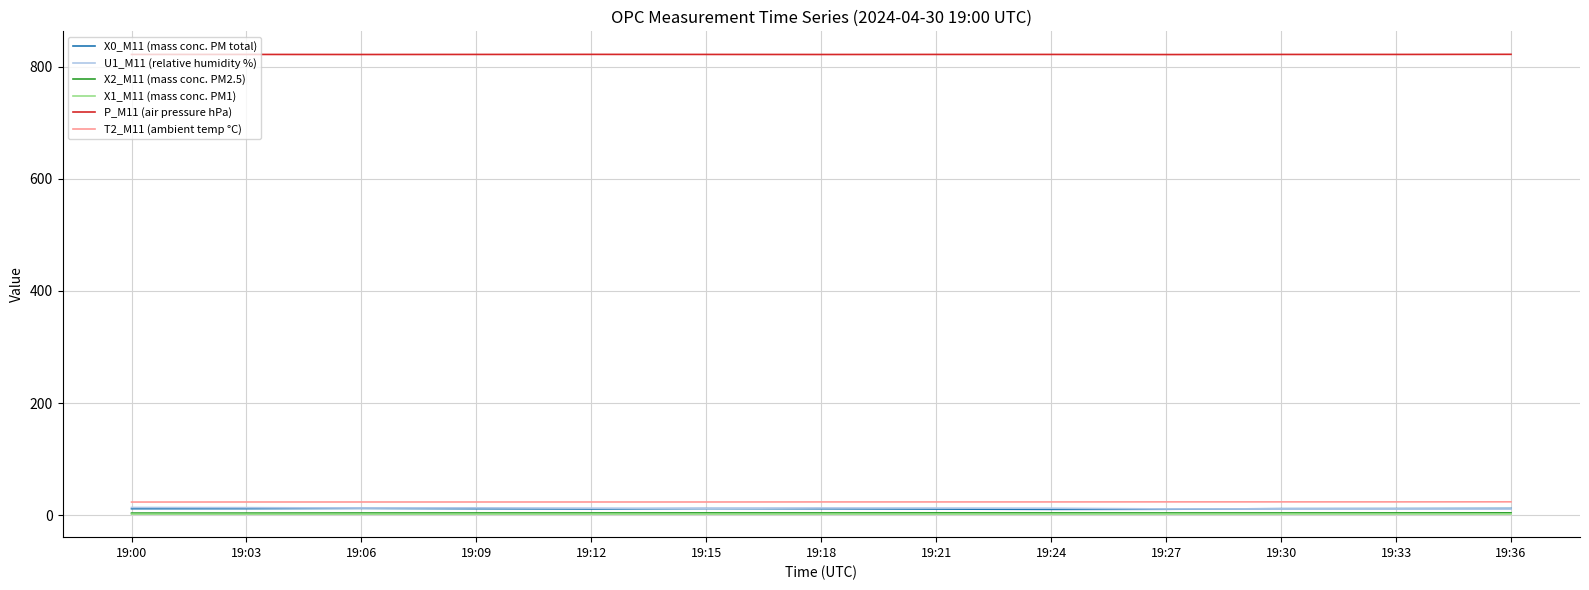

Is it true that P_M11 (air pressure hPa) equals 821.5 at 19:27?

True